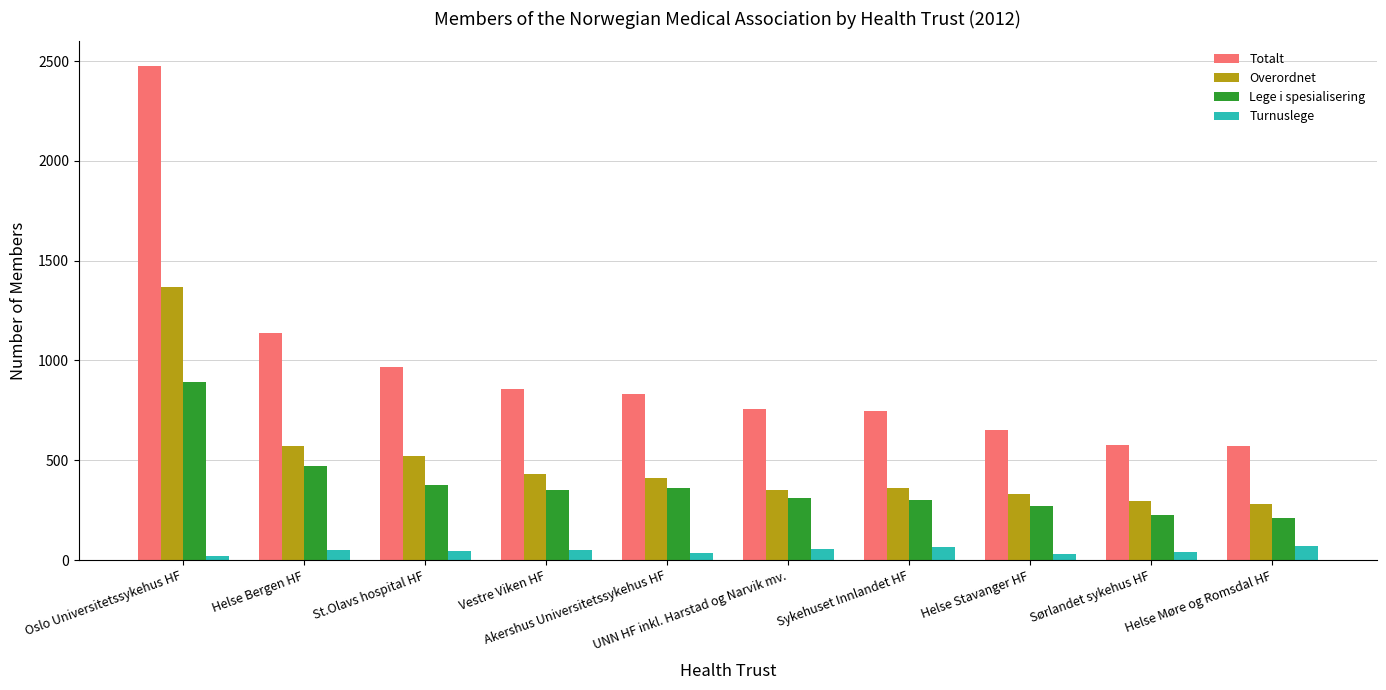

The value of Totalt at Helse Møre og Romsdal HF is 963. True or false?

False